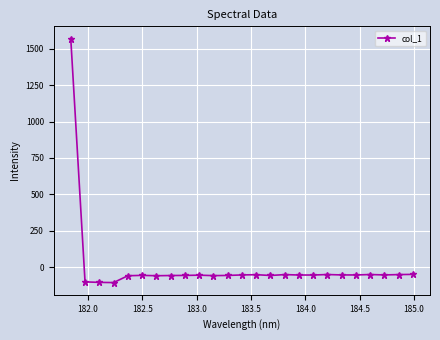

What is the sum of all values?

102.8